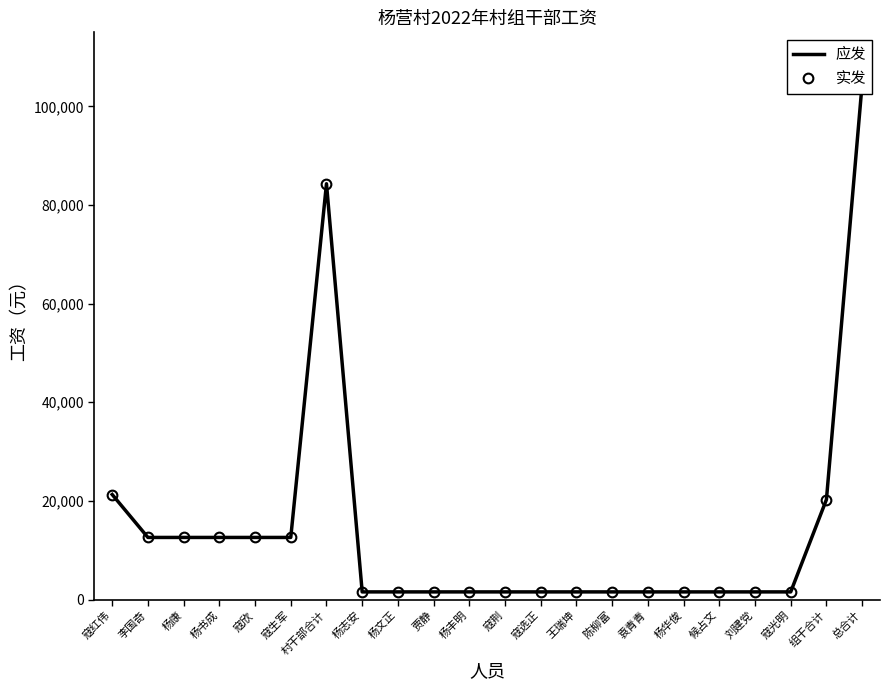

True or false: 应发 and 实发 intersect in this chart.

False